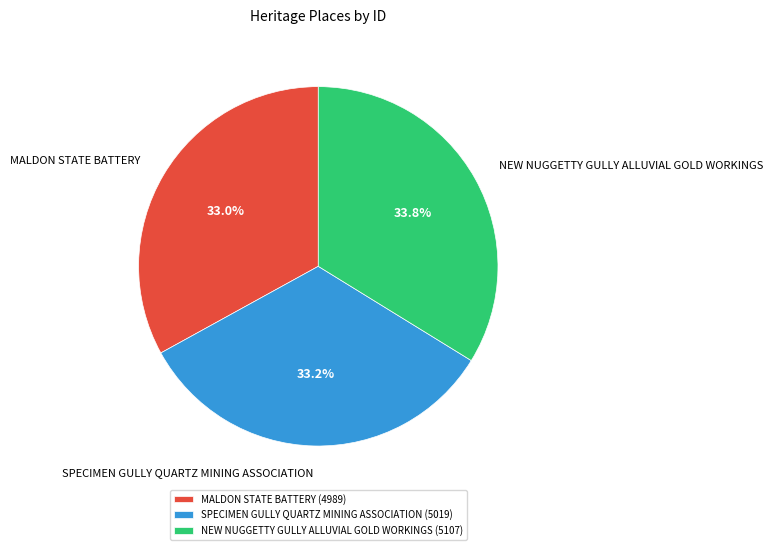

Which category has the biggest portion of the pie?

NEW NUGGETTY GULLY ALLUVIAL GOLD WORKINGS